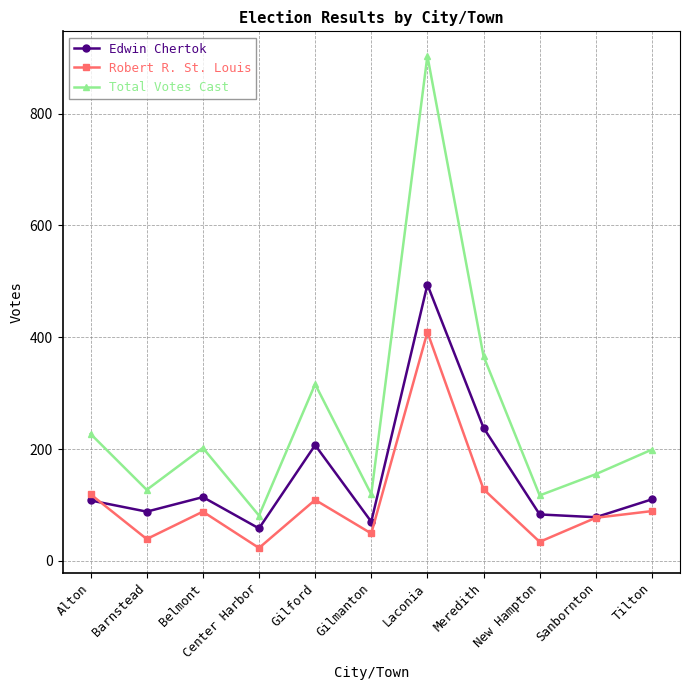

At Barnstead, list the series in order from largest to smallest.

Total Votes Cast, Edwin Chertok, Robert R. St. Louis